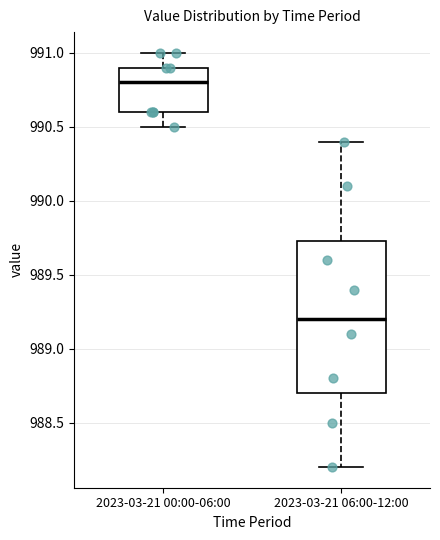

Reading left to right, read every box against the y-axis: the position of its median line, the range the box covers, and the ends of its whiskers. The values are not printed on the chart, so give them approximately, as read against the axis.

2023-03-21 00:00-06:00: median 990.80, box 990.60 to 990.90, whiskers 990.50 to 991.00
2023-03-21 06:00-12:00: median 989.20, box 988.70 to 989.75, whiskers 988.20 to 990.40